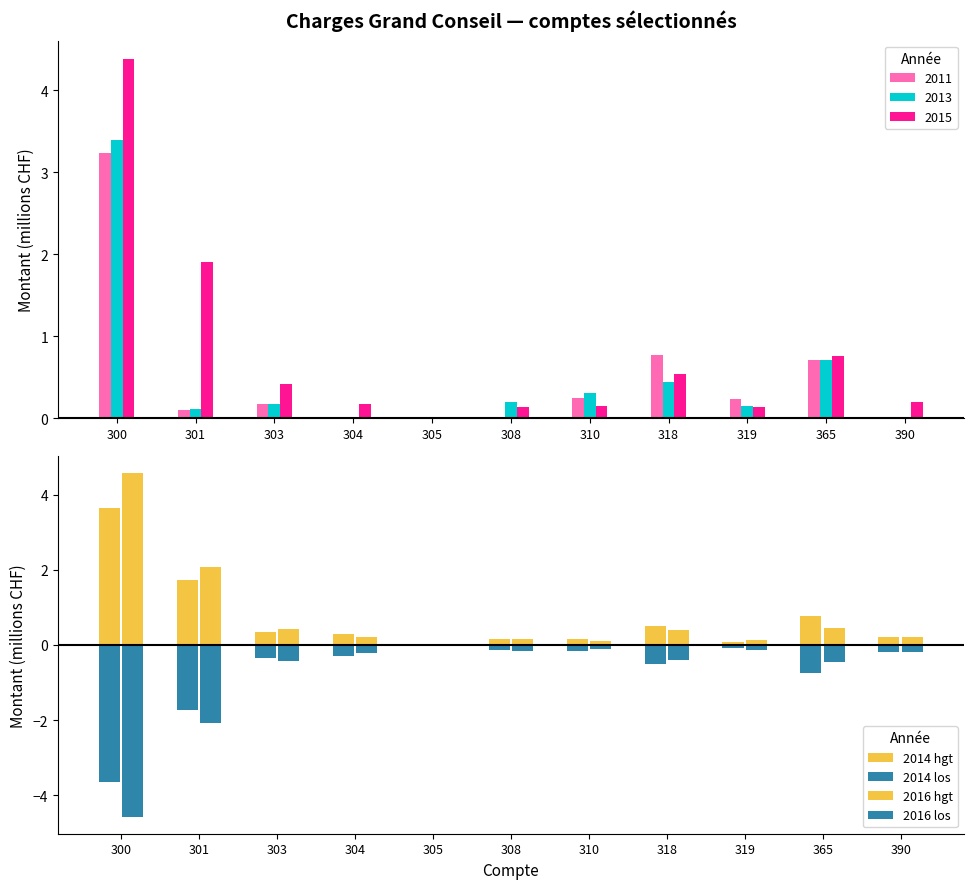

What is the sum of all 2013 values?

5.5